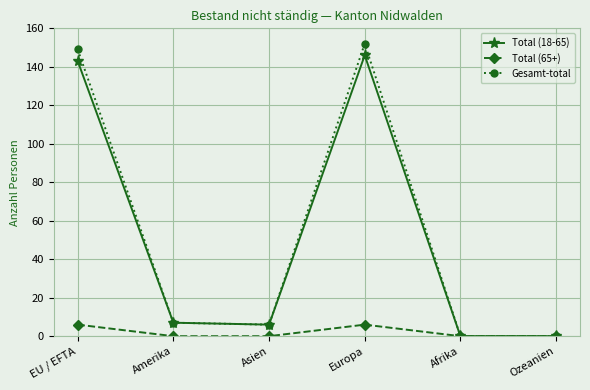

What is the greatest value displayed?

152